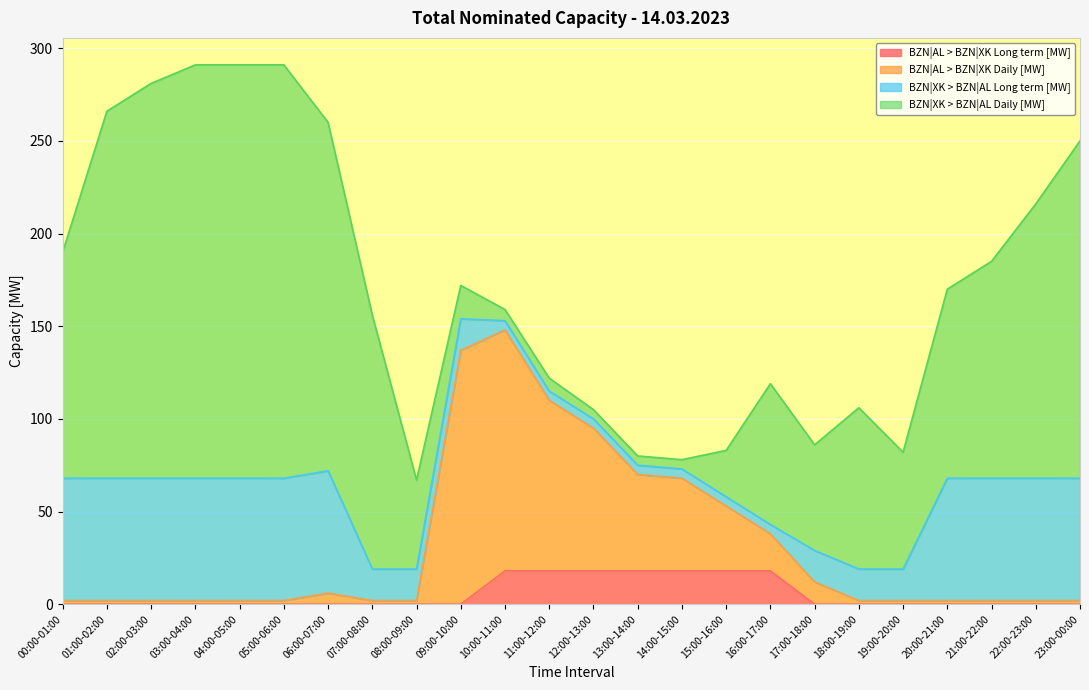

Does the chart display data point markers on the line(s)?

No